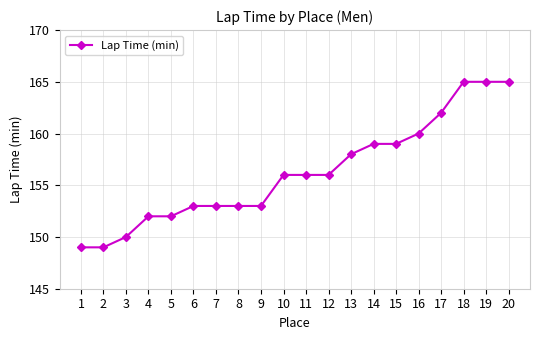

Count the number of categories in the chart.

20